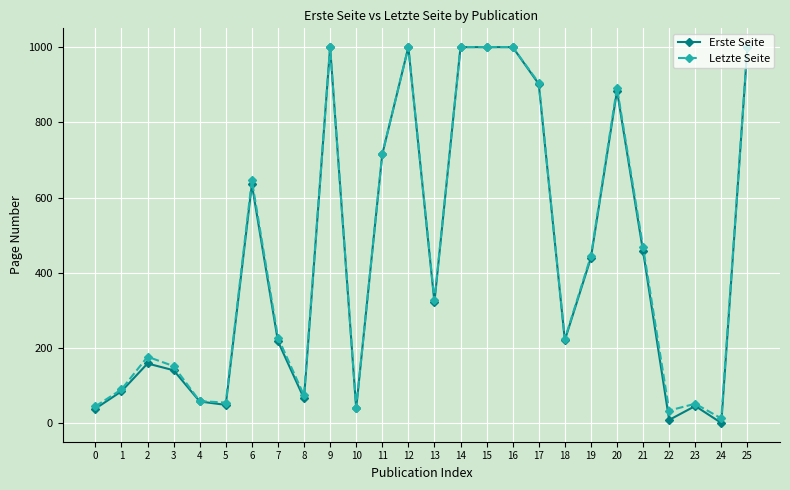

How many distinct data groups are displayed?

2